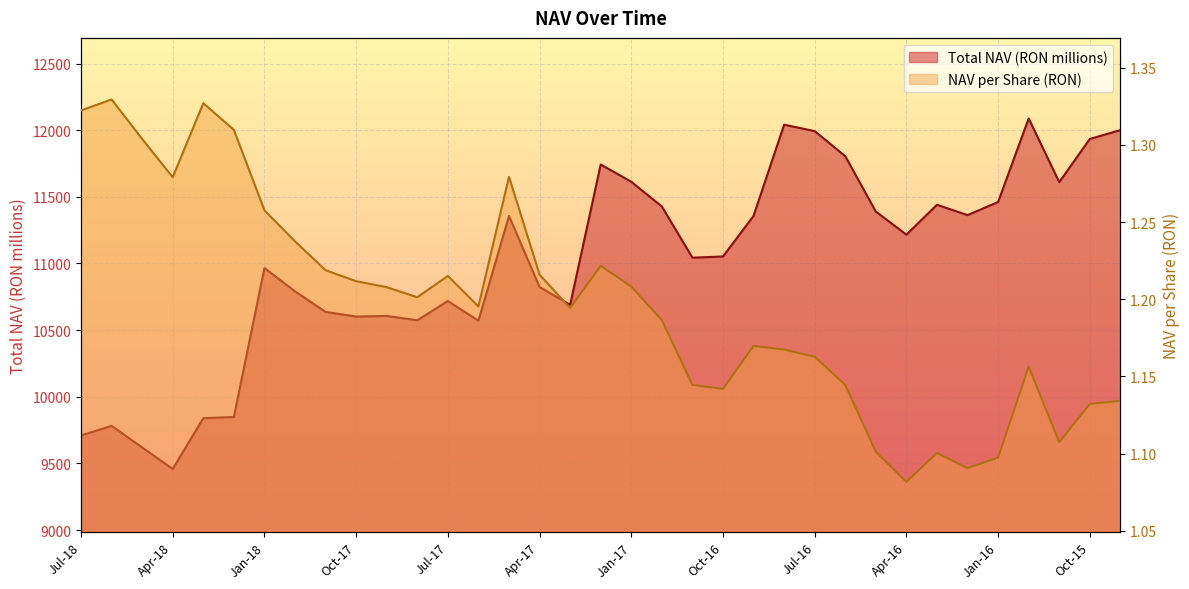

What is the difference between the NAV per Share (RON) values at Jun-17 and Nov-16?

0.1